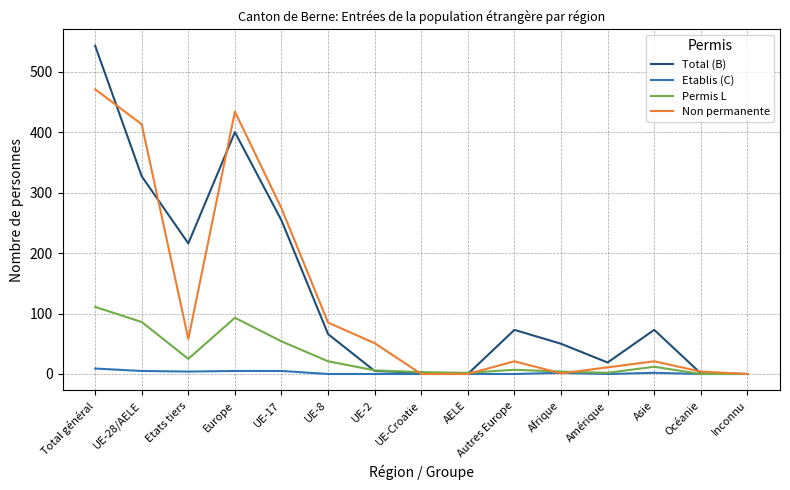

Between which two adjacent categories do Non permanente and Permis L first intersect?

UE-2 and UE-Croatie